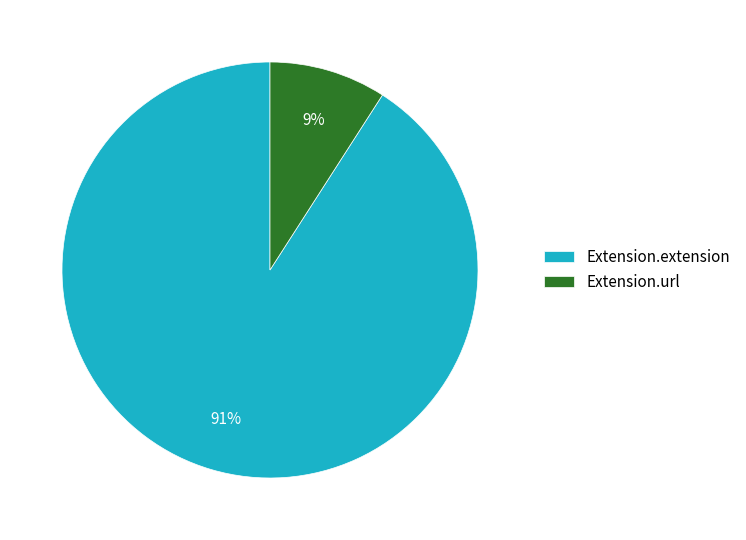

What is the largest slice in the pie chart?

Extension.extension